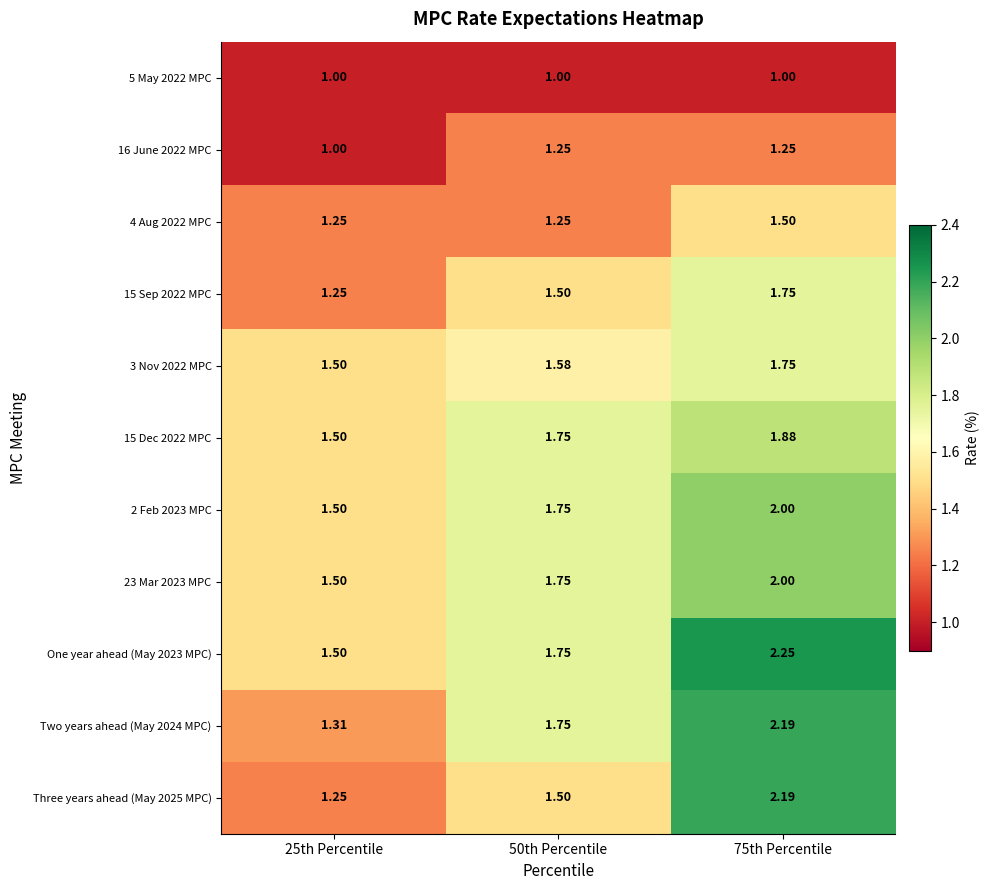

Is the value of 2 Feb 2023 MPC at 50th Percentile greater than the value of 15 Dec 2022 MPC at 75th Percentile?

No